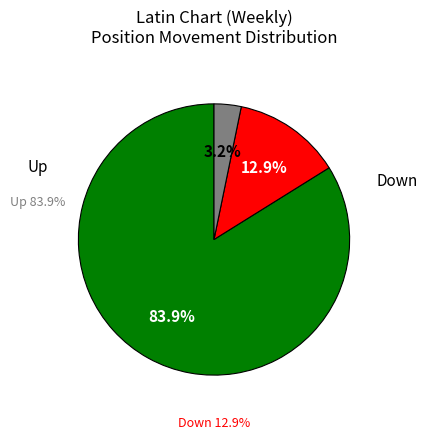

Is there a majority slice in this chart?

Yes